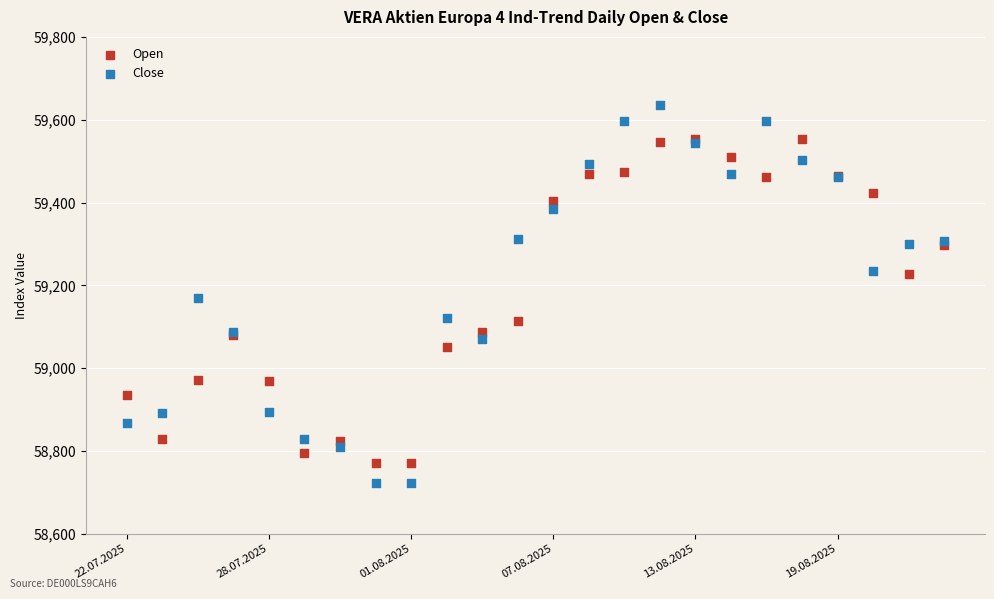

Which series reaches the minimum Y coordinate?

Close